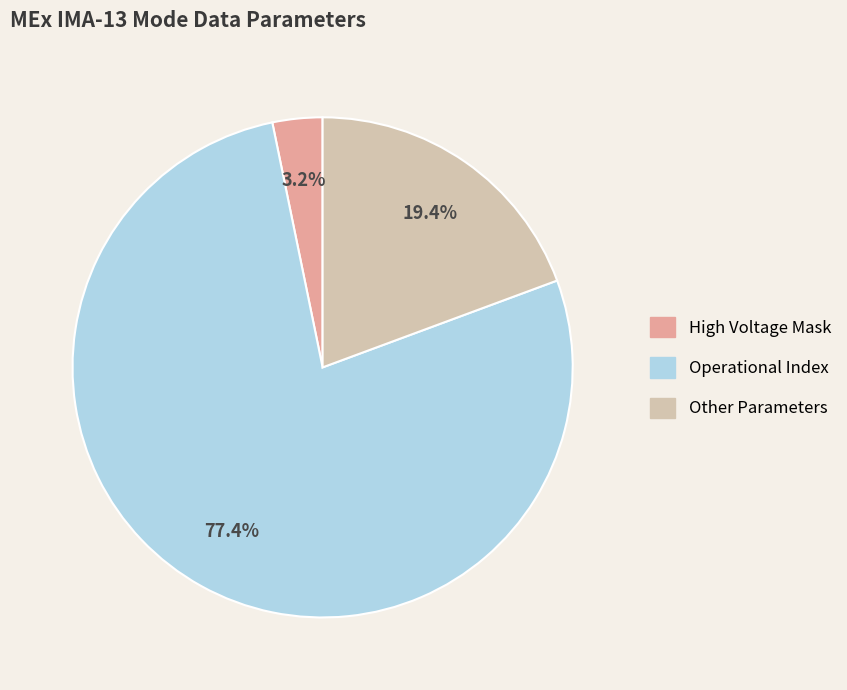

Is there any slice that represents more than half of the pie?

Yes